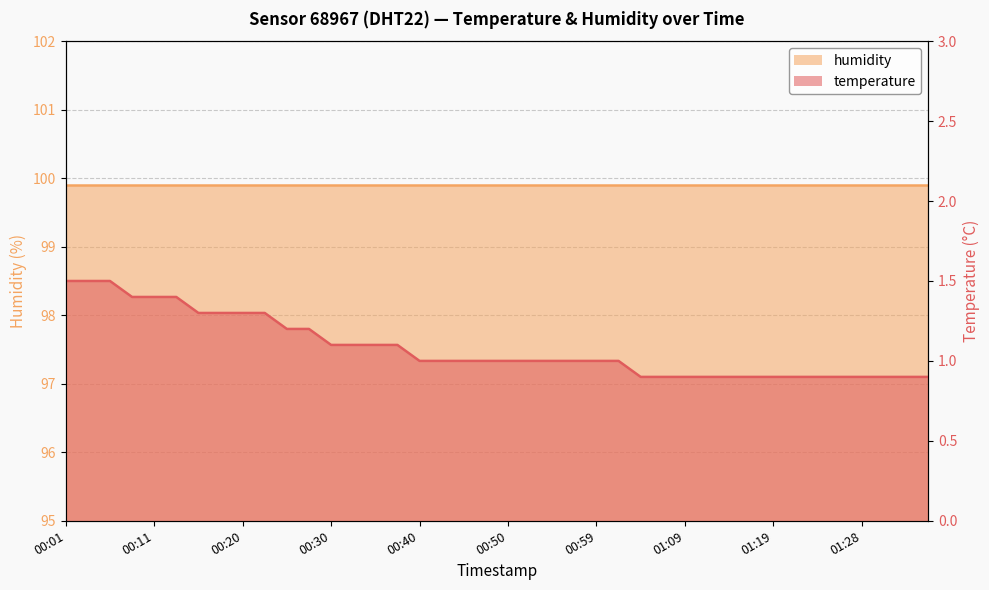

Rank the categories by value from highest to lowest.

00:01, 00:03, 00:06, 00:08, 00:11, 00:13, 00:16, 00:18, 00:20, 00:23, 00:25, 00:28, 00:30, 00:33, 00:35, 00:37, 00:40, 00:42, 00:45, 00:47, 00:50, 00:52, 00:54, 00:57, 00:59, 01:02, 01:04, 01:07, 01:09, 01:11, 01:14, 01:16, 01:19, 01:21, 01:24, 01:26, 01:28, 01:31, 01:33, 01:36